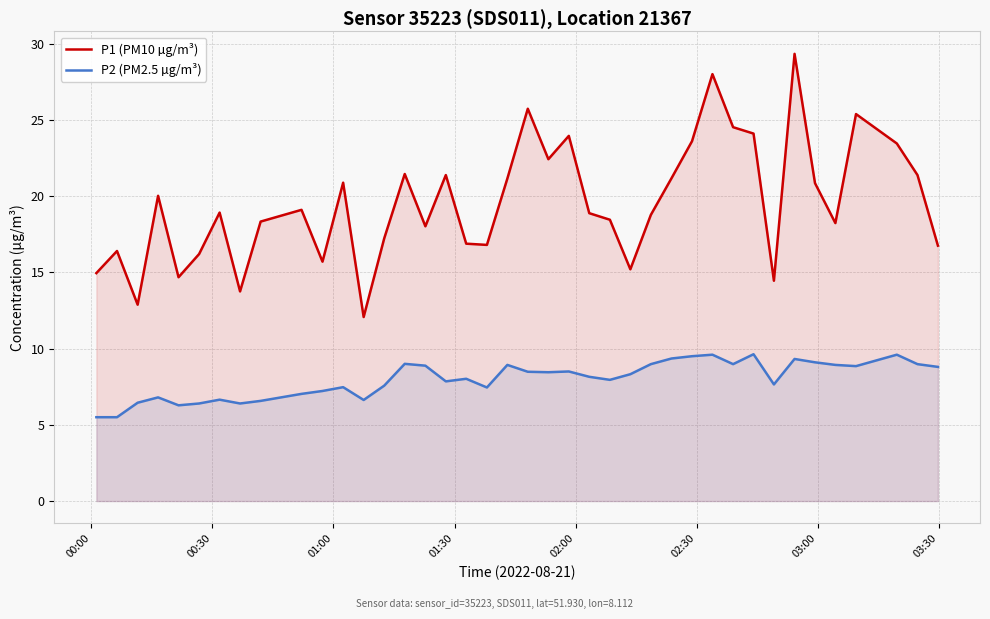

Rank the series by their maximum value, from lowest to highest.

P2 (PM2.5 µg/m³), P1 (PM10 µg/m³)